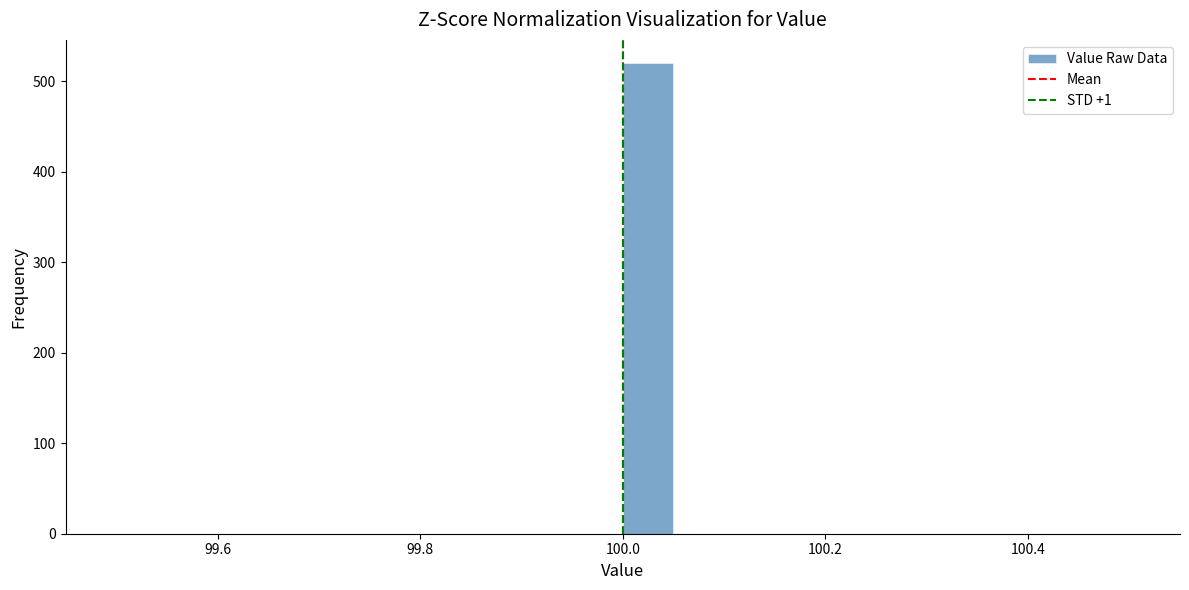

Read against the x-axis, roughly where is the centre of the tallest bar?

100.02